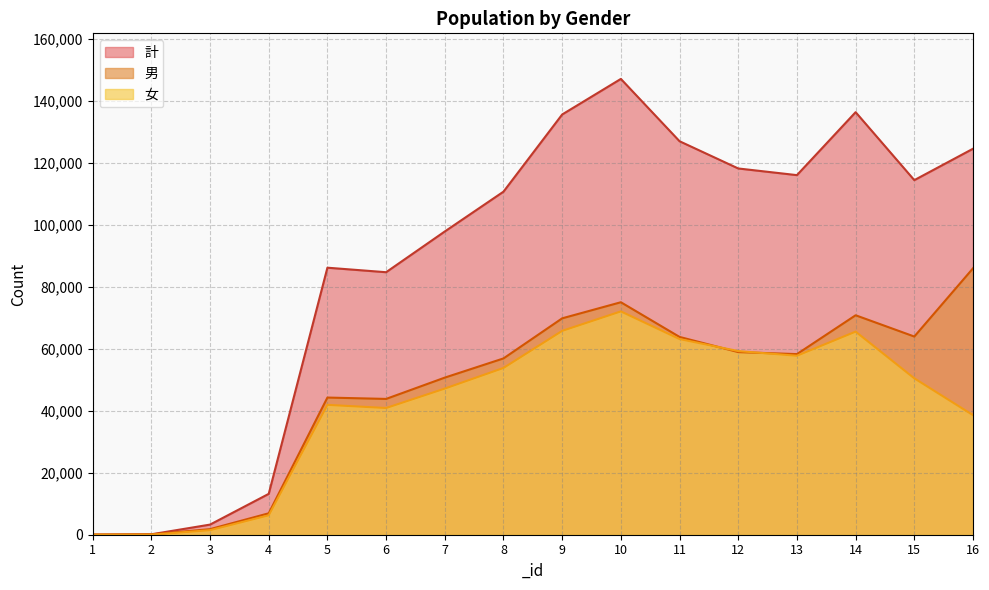

The value of 計 at 5 is 86157. True or false?

True